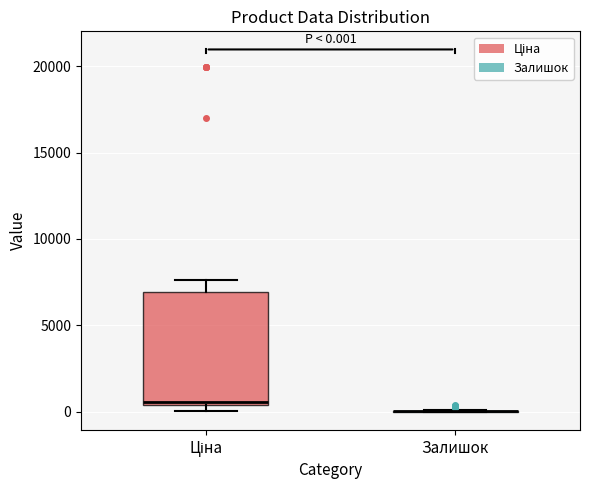

Comparing the boxes themselves (not the whiskers), which one is the tallest?

Ціна